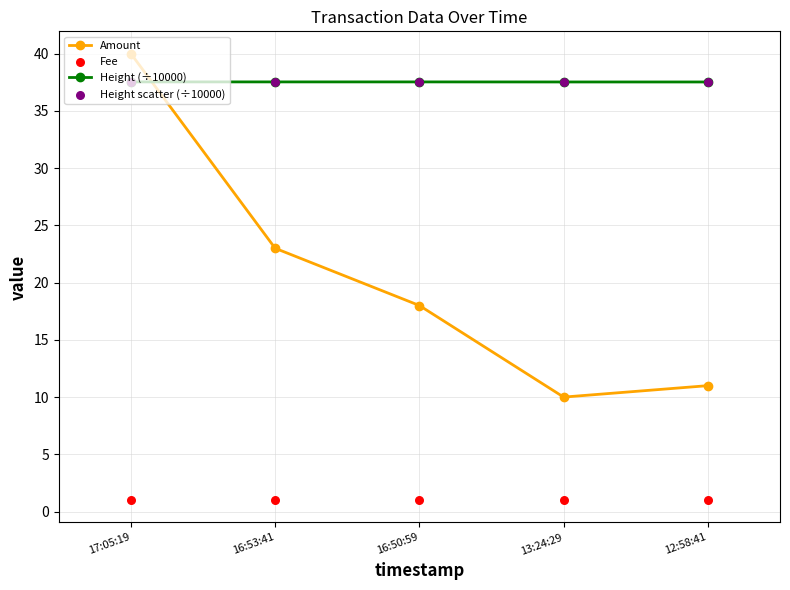

Which series has the widest spread of Y values?

Amount